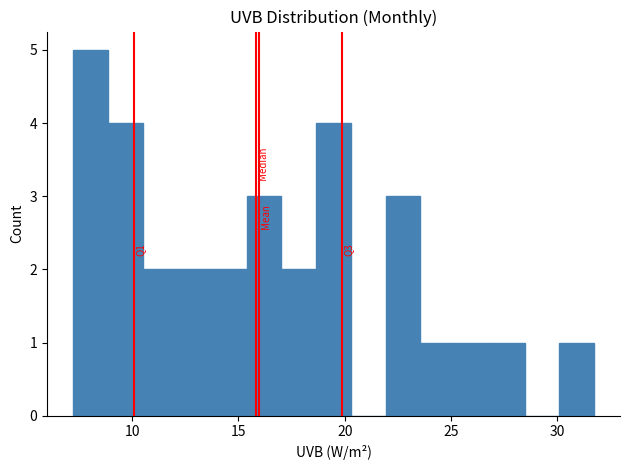

Around what value on the x-axis is the tallest bar? Give the approximate position of its centre, as read against the axis.

8.0